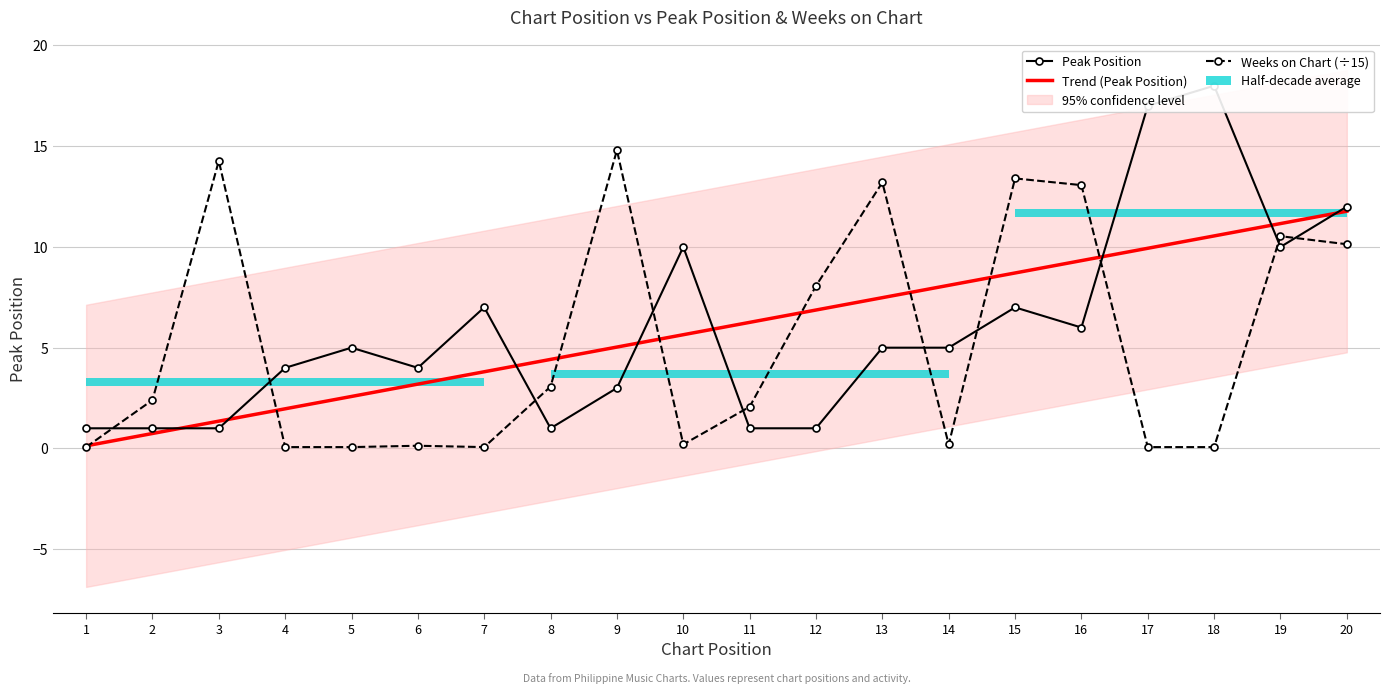

How many values in the Weeks on Chart (÷15) series exceed 2?

11